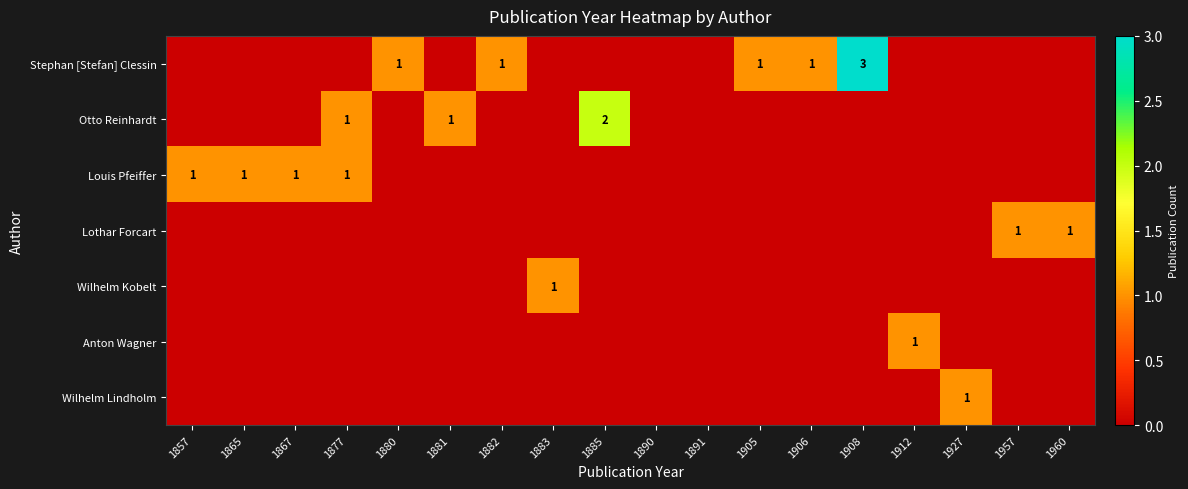

At how many categories does at least one series exceed 2?

1